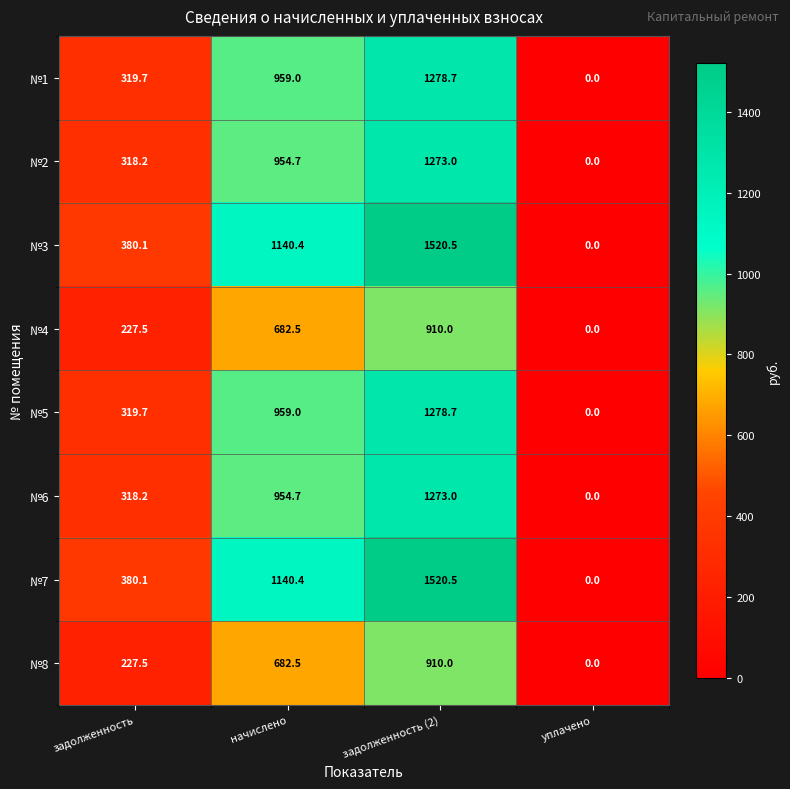

Which label corresponds to the largest value in the chart?

задолженность (2)